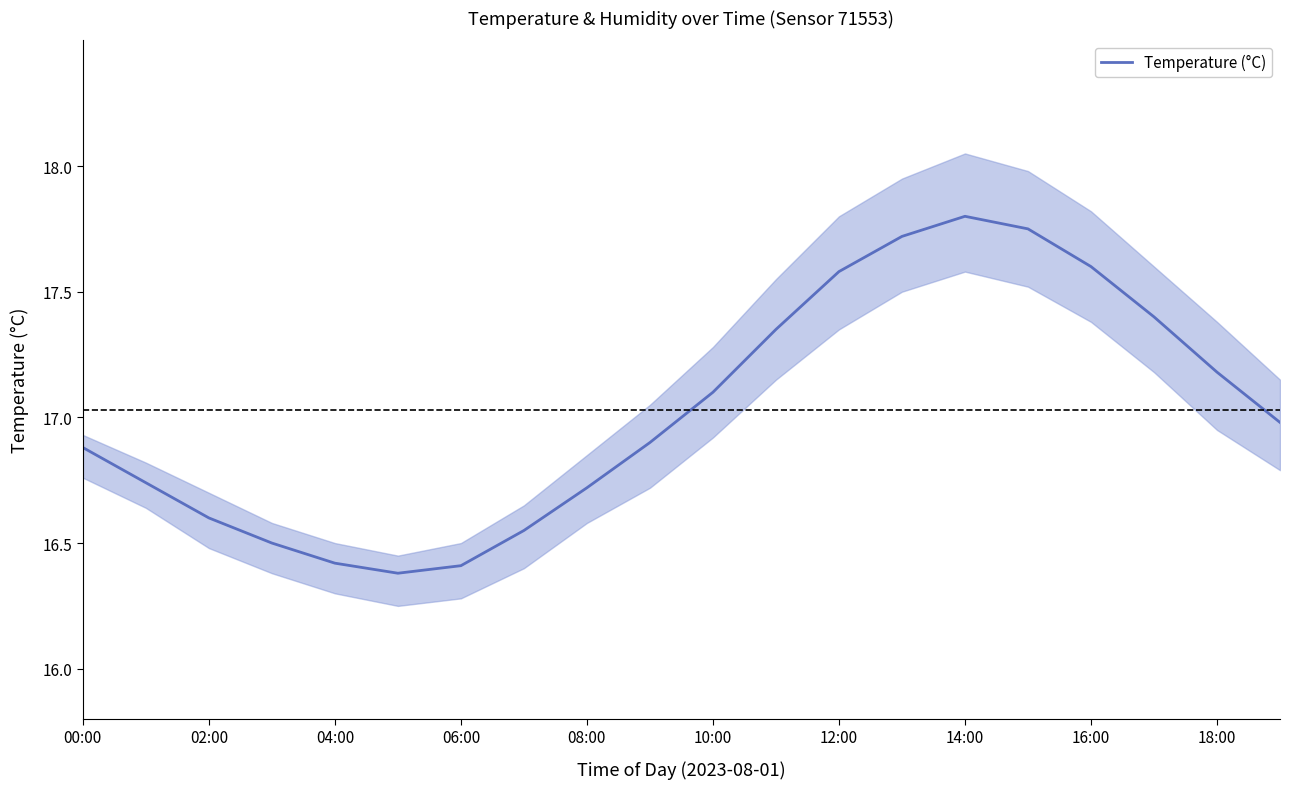

What is the lowest value of the Temperature (°C) series?

16.4